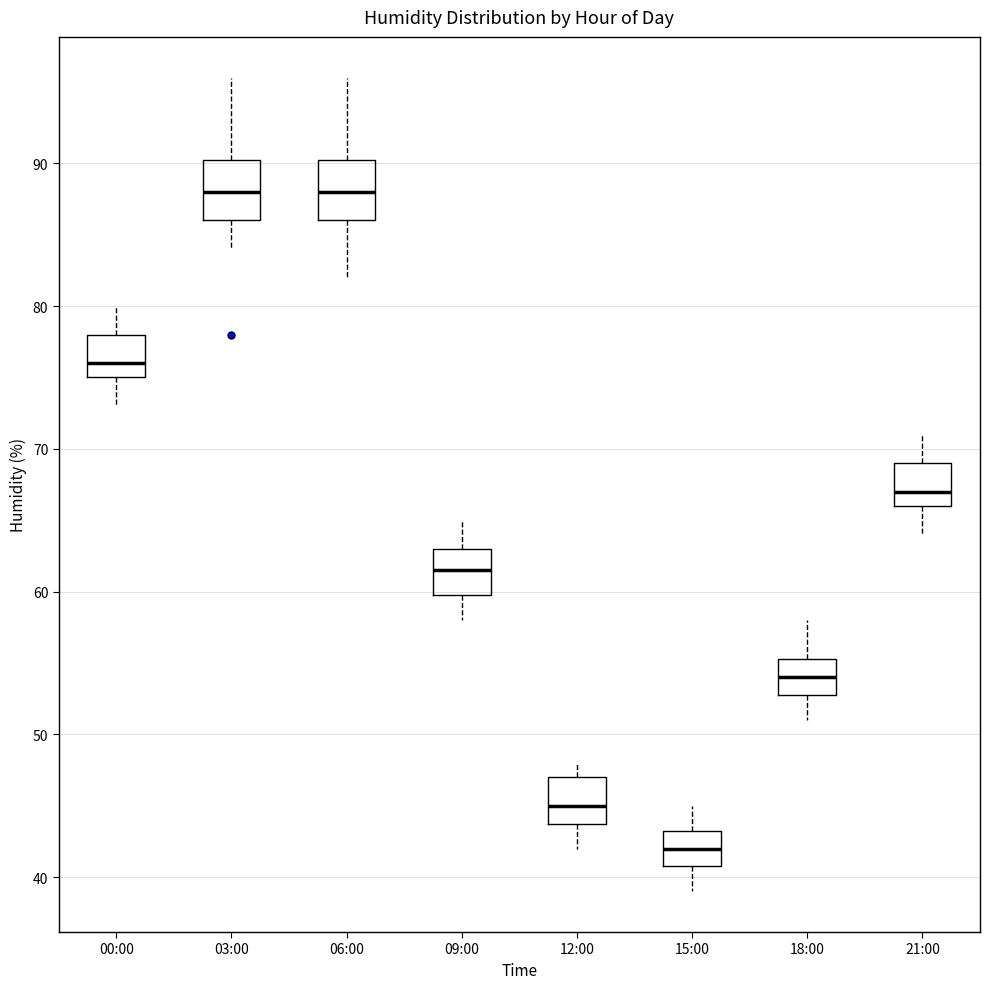

Reading left to right, read every box against the y-axis: the position of its median line, the range the box covers, and the ends of its whiskers. The values are not printed on the chart, so give them approximately, as read against the axis.

00:00: median 76, box 75 to 78, whiskers 73 to 80
03:00: median 88, box 86 to 90, whiskers 84 to 96
06:00: median 88, box 86 to 90, whiskers 82 to 96
09:00: median 62, box 60 to 63, whiskers 58 to 65
12:00: median 45, box 44 to 47, whiskers 42 to 48
15:00: median 42, box 41 to 43, whiskers 39 to 45
18:00: median 54, box 53 to 55, whiskers 51 to 58
21:00: median 67, box 66 to 69, whiskers 64 to 71